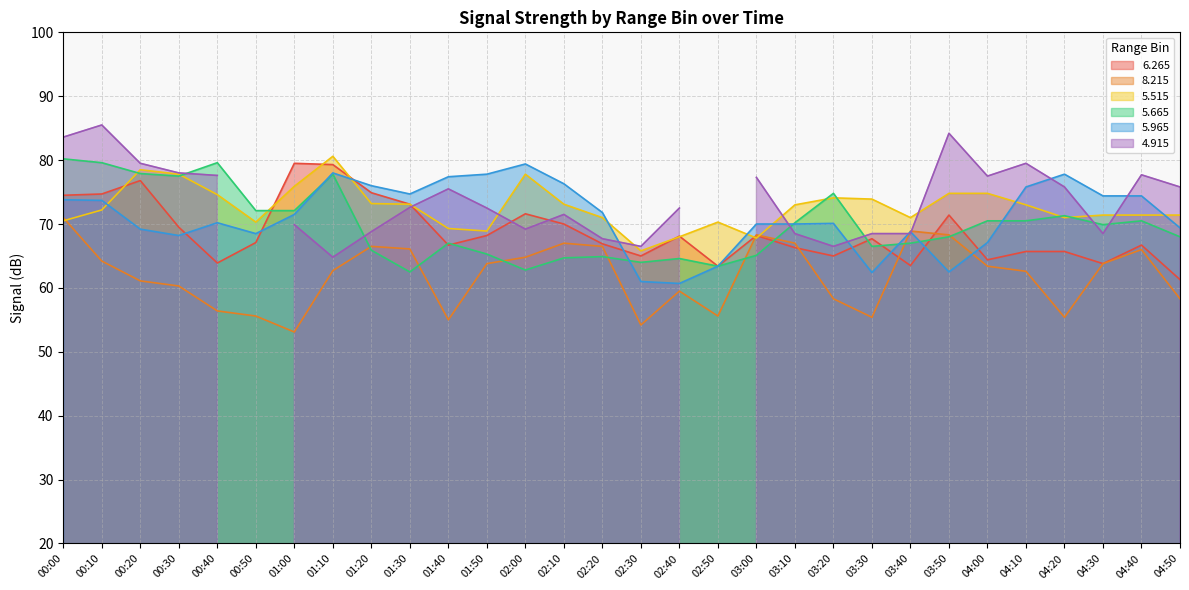

How many interior local valleys does the   5.965 series have?

6